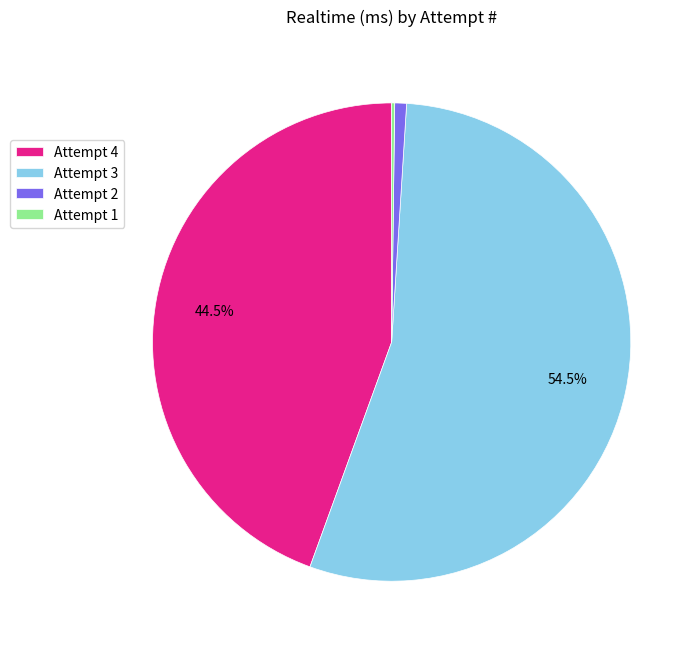

To the nearest percent, what is the average slice percentage?

25%